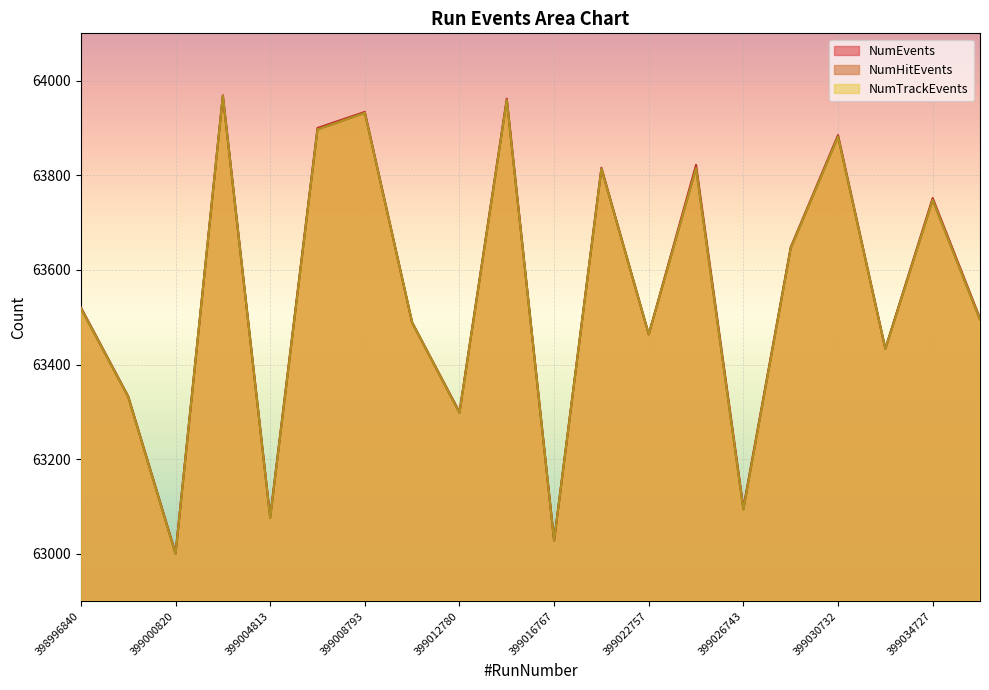

The value of NumHitEvents at 399008793 is 20109. True or false?

False